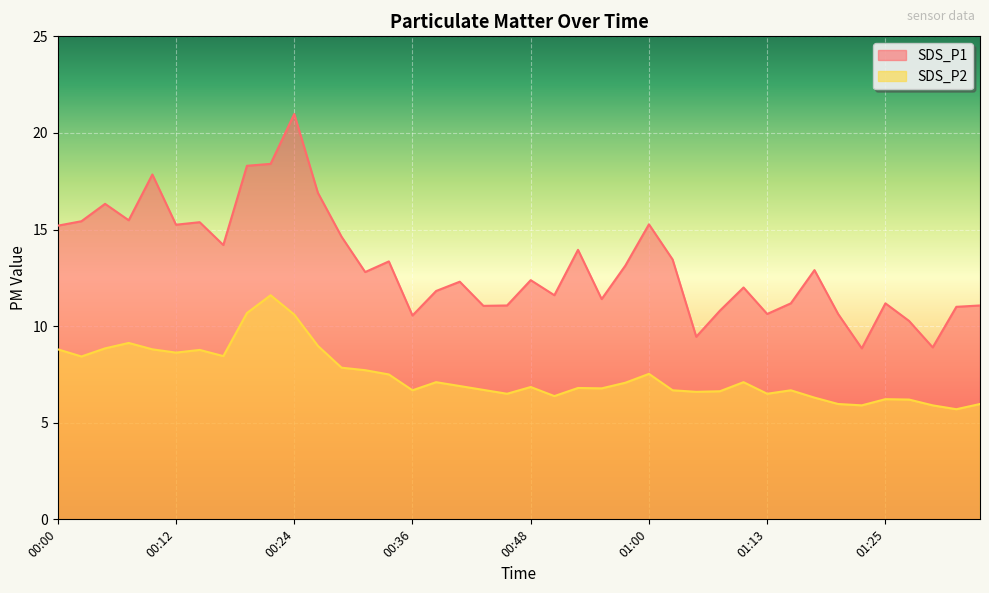

At which category does the chart reach its peak across all series?

00:24